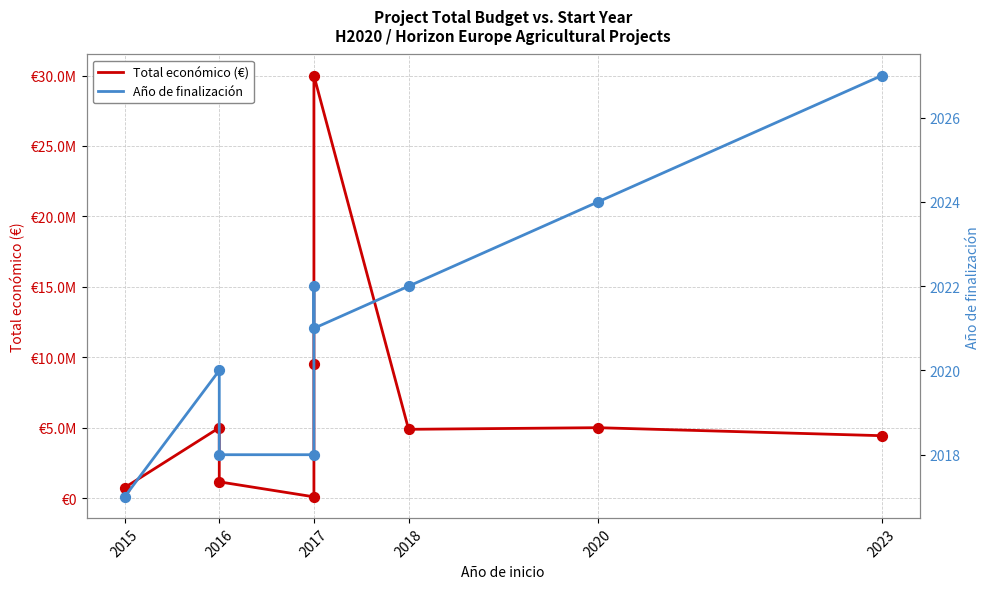

What are all the series names shown in the legend?

Total económico (€), Año de finalización